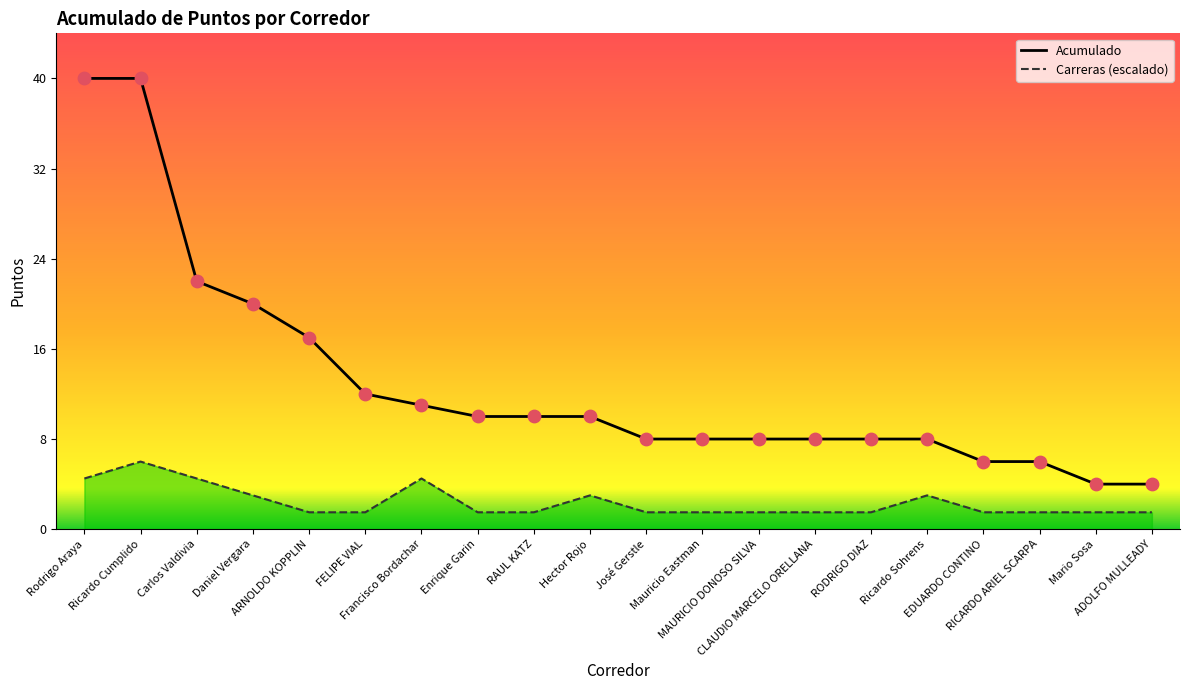

Which series has the largest Y range (max minus min)?

Acumulado